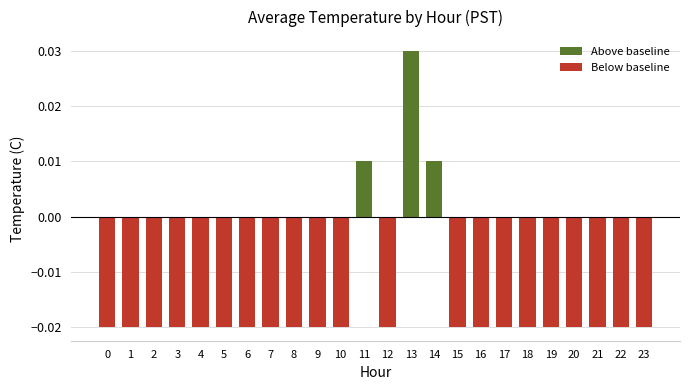

Which label corresponds to the largest value in the chart?

13